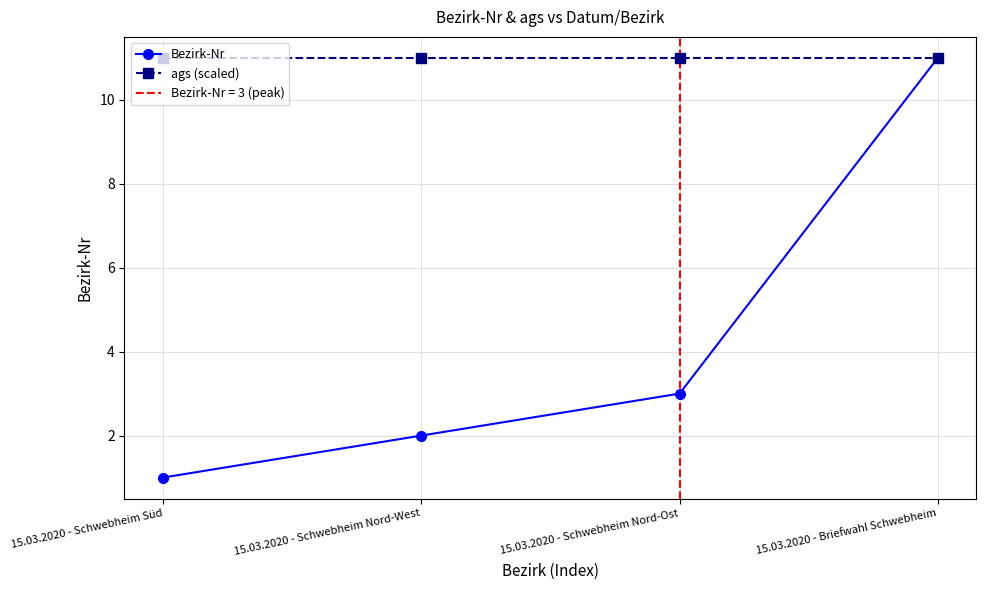

Does the chart have visible grid lines?

Yes